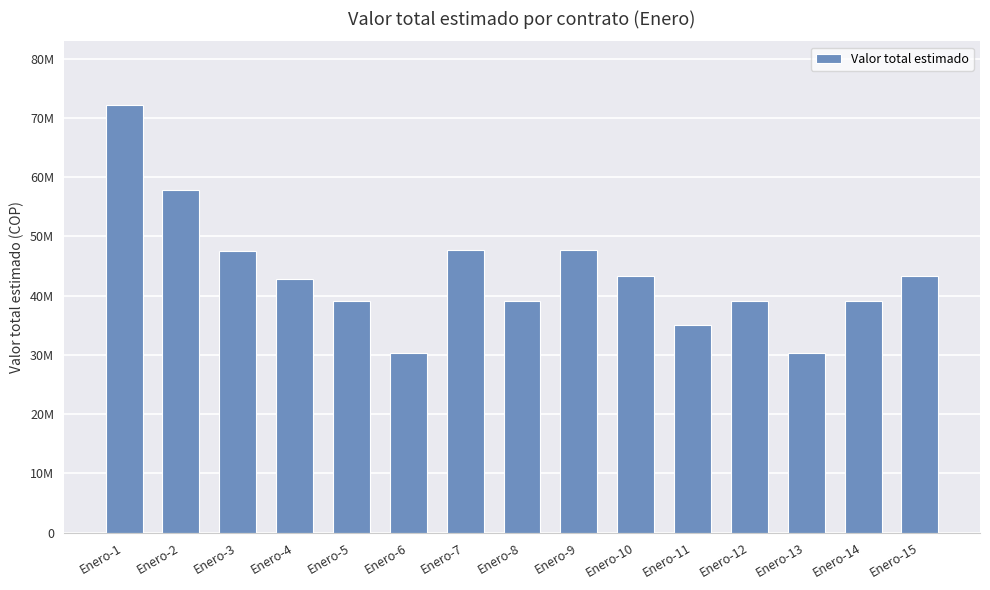

Are the bars horizontal?

No